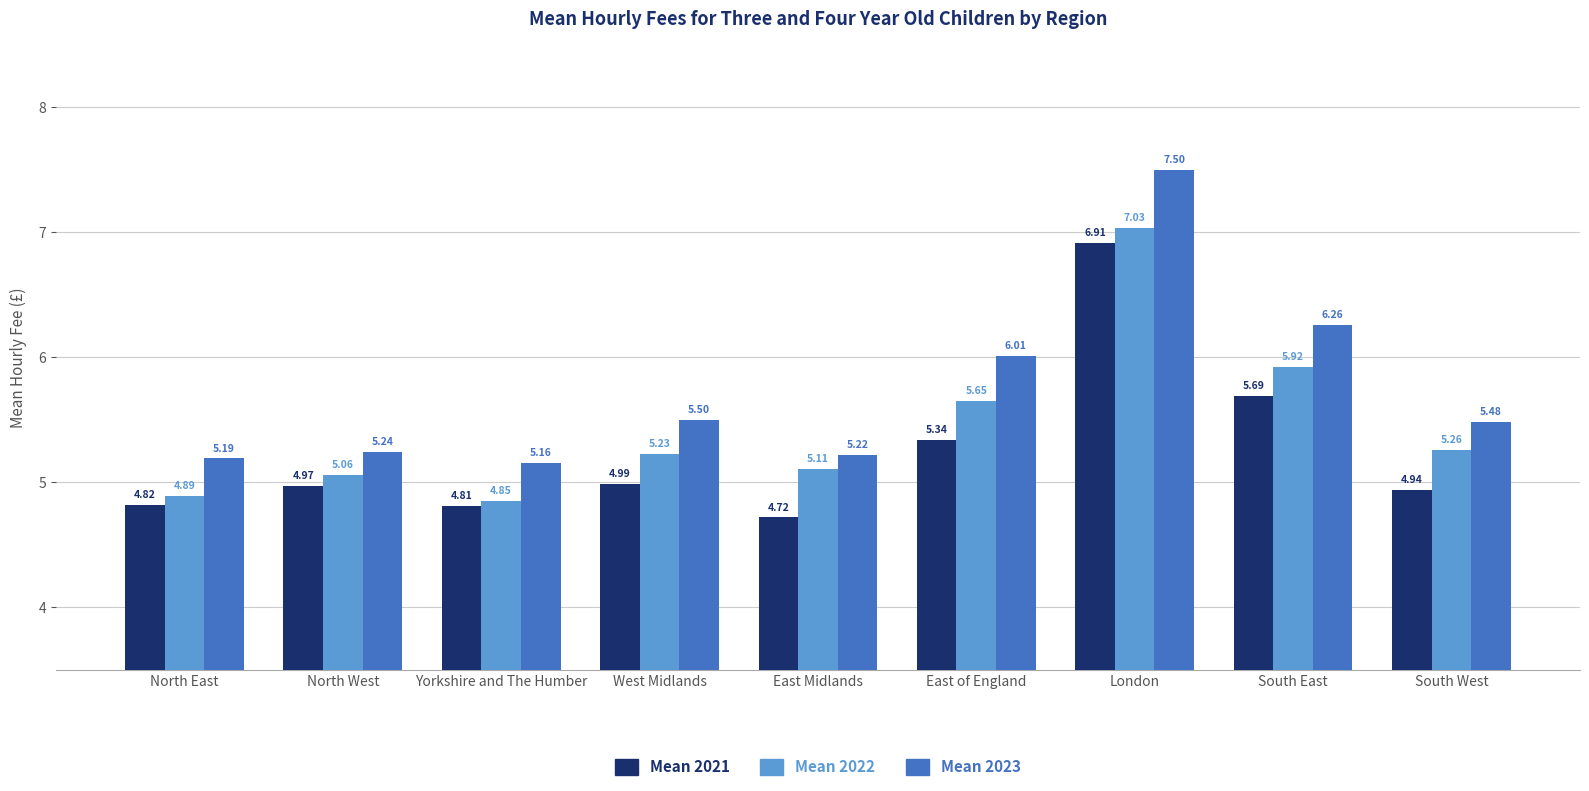

Is it true that Mean 2022 equals 1.1 at South West?

False